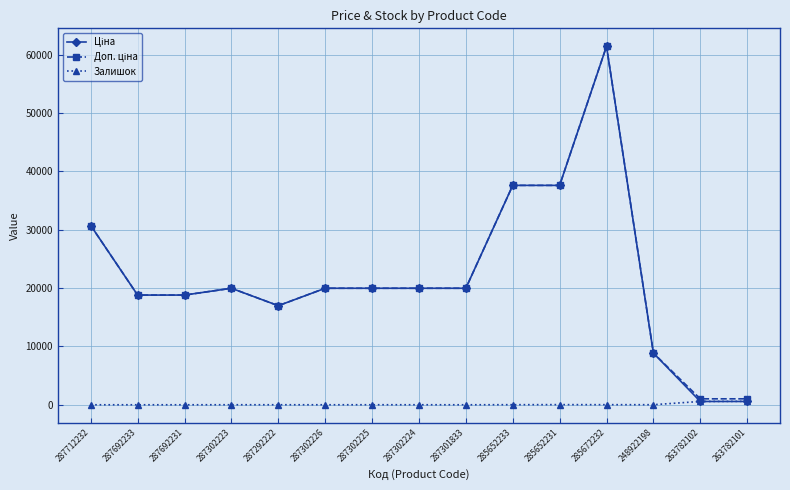

At how many categories does at least one series exceed 20662?

4